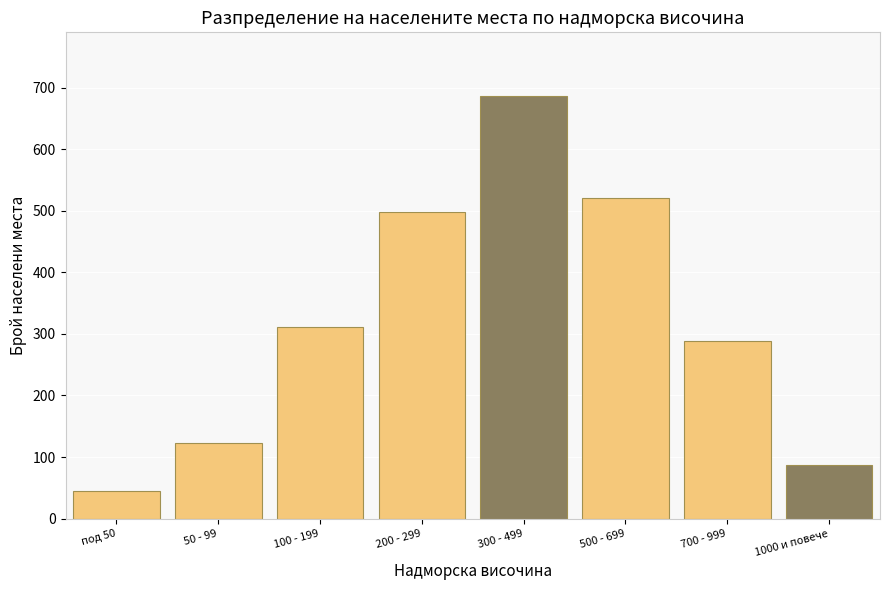

Reading left to right, what are all the values shown in this chart?

под 50=45	50 - 99=123	100 - 199=312	200 - 299=498	300 - 499=687	500 - 699=521	700 - 999=289	1000 и повече=87